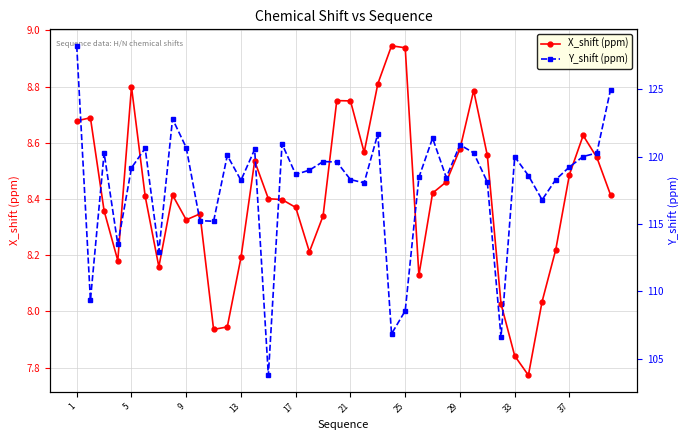

What is the sum of all Y_shift (ppm) values?

4714.1